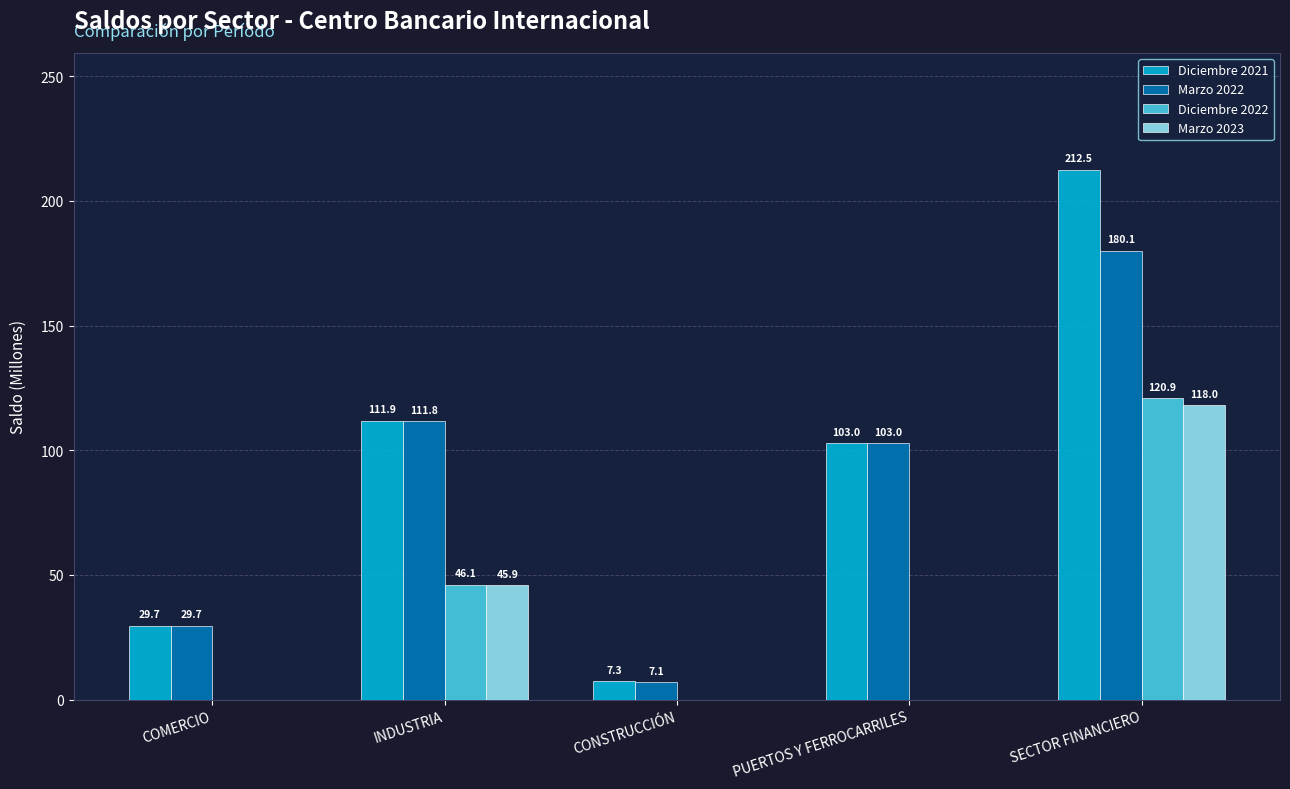

Which category has the highest value in the Diciembre 2021 series?

SECTOR FINANCIERO